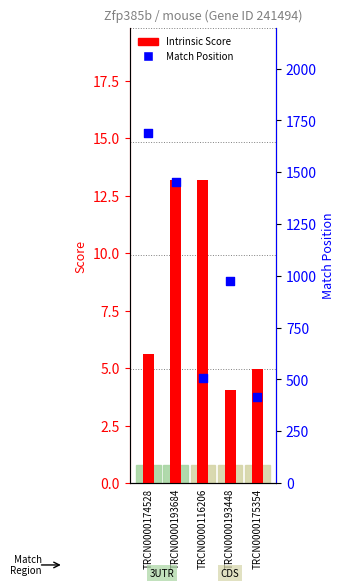

Which series has the largest Y range (max minus min)?

Match Position